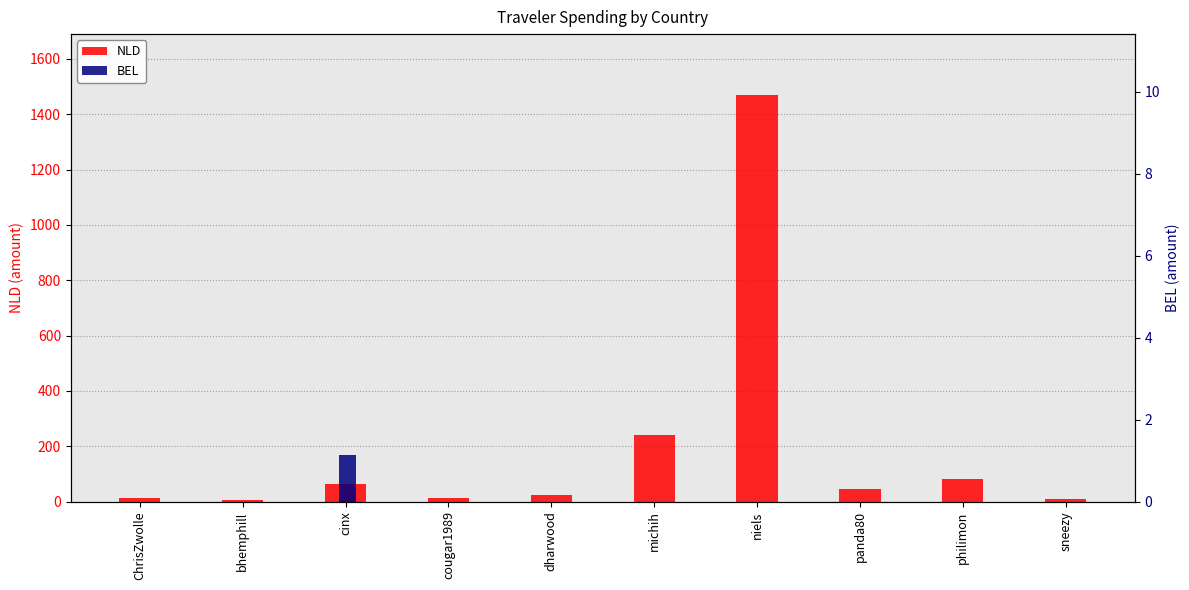

Rank the series by their average value, from lowest to highest.

BEL, NLD